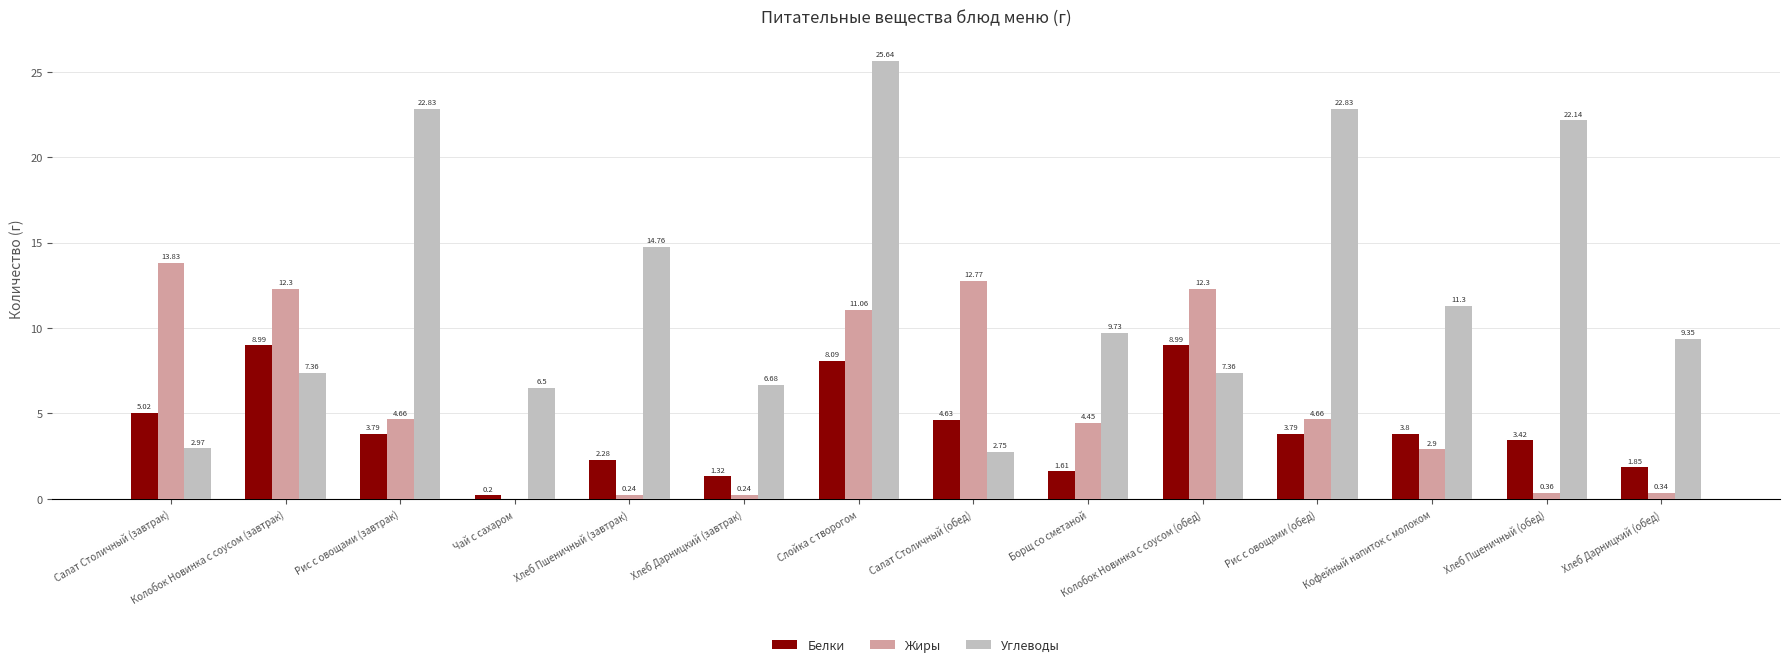

Count the number of categories in the chart.

14